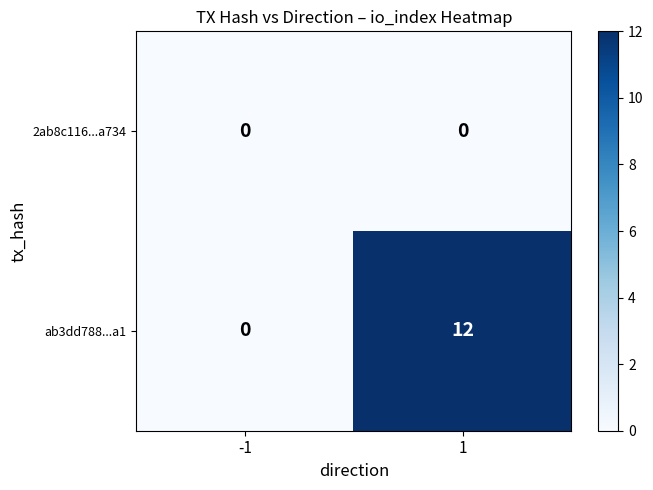

Which label corresponds to the largest value in the chart?

1